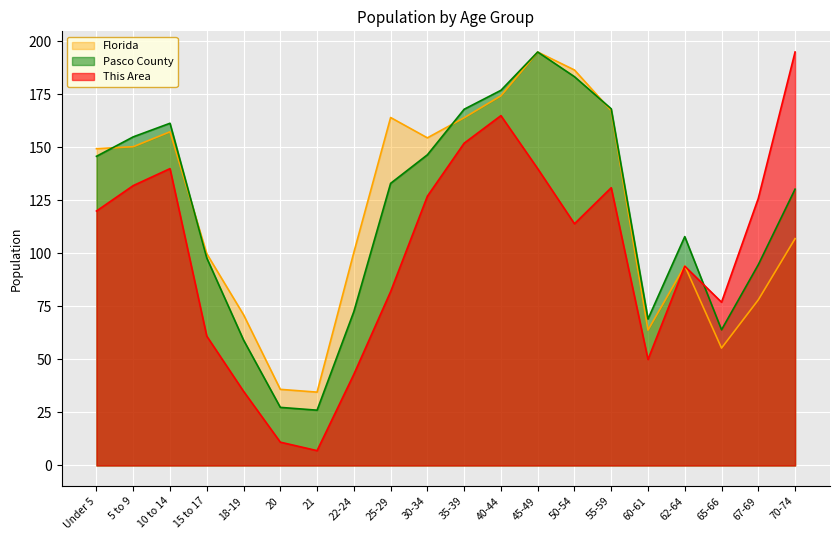

What is the total value across all series at 65-66?

196.4